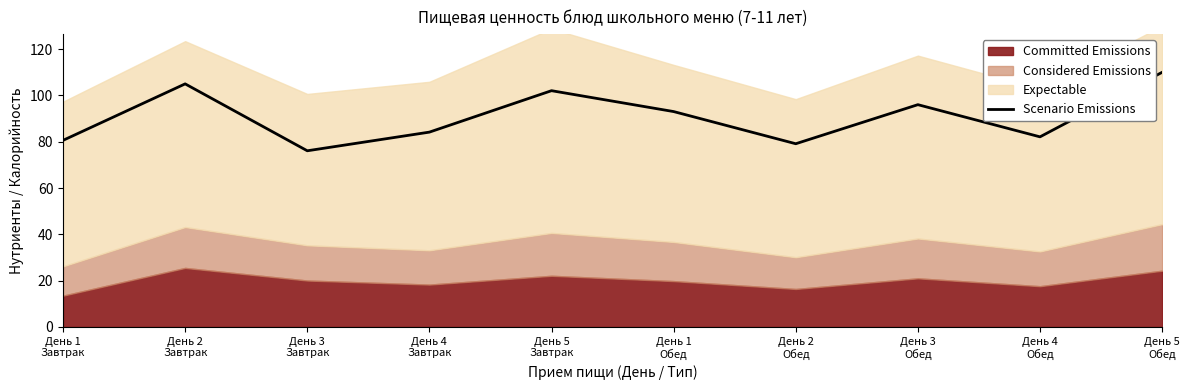

Is it true that the value at День 3
Обед is 153.2?

False